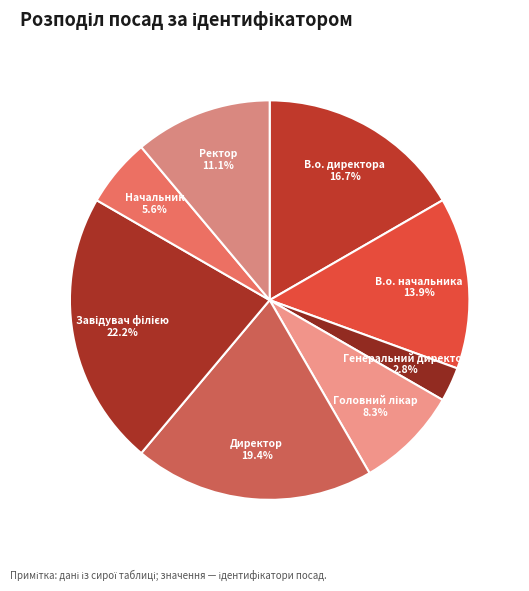

Is the sum of В.о. начальника and Начальник greater than half?

No